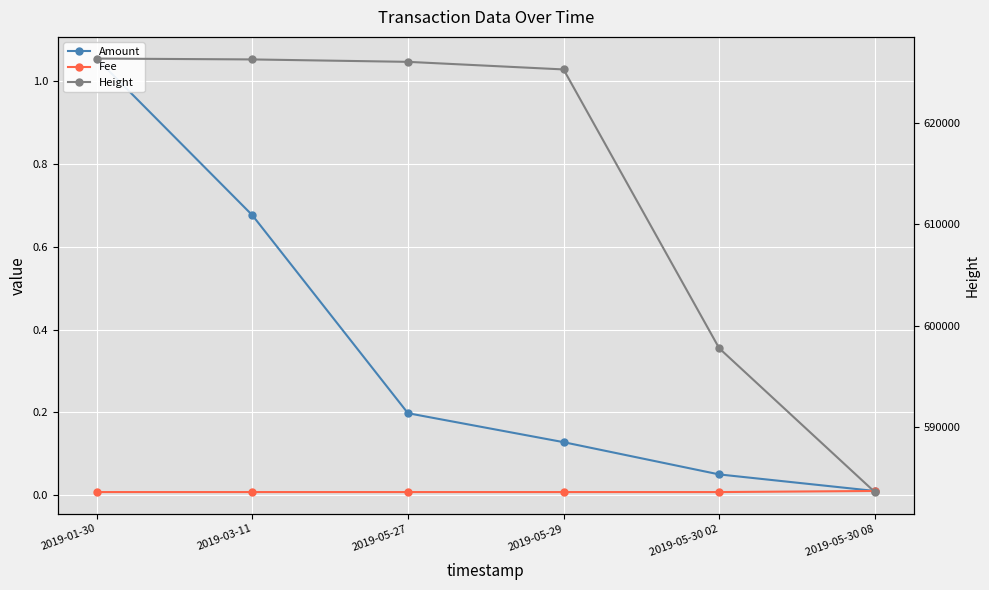

Is this an area chart (filled region under the line)?

No